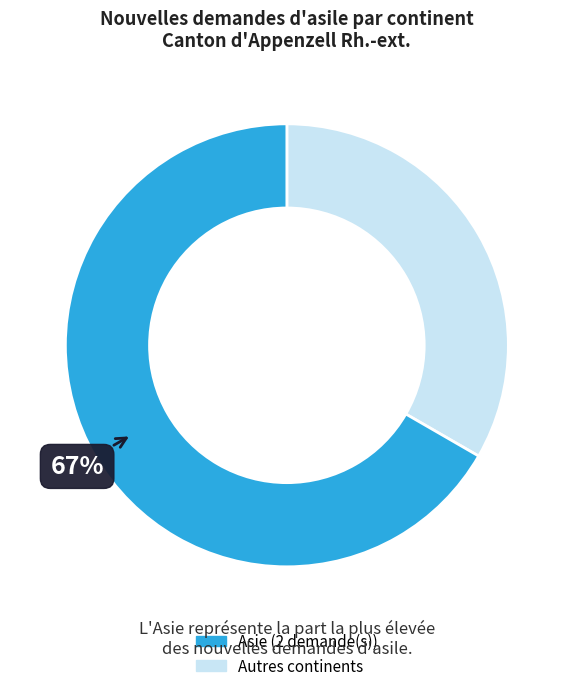

Is there any slice that represents more than half of the pie?

Yes